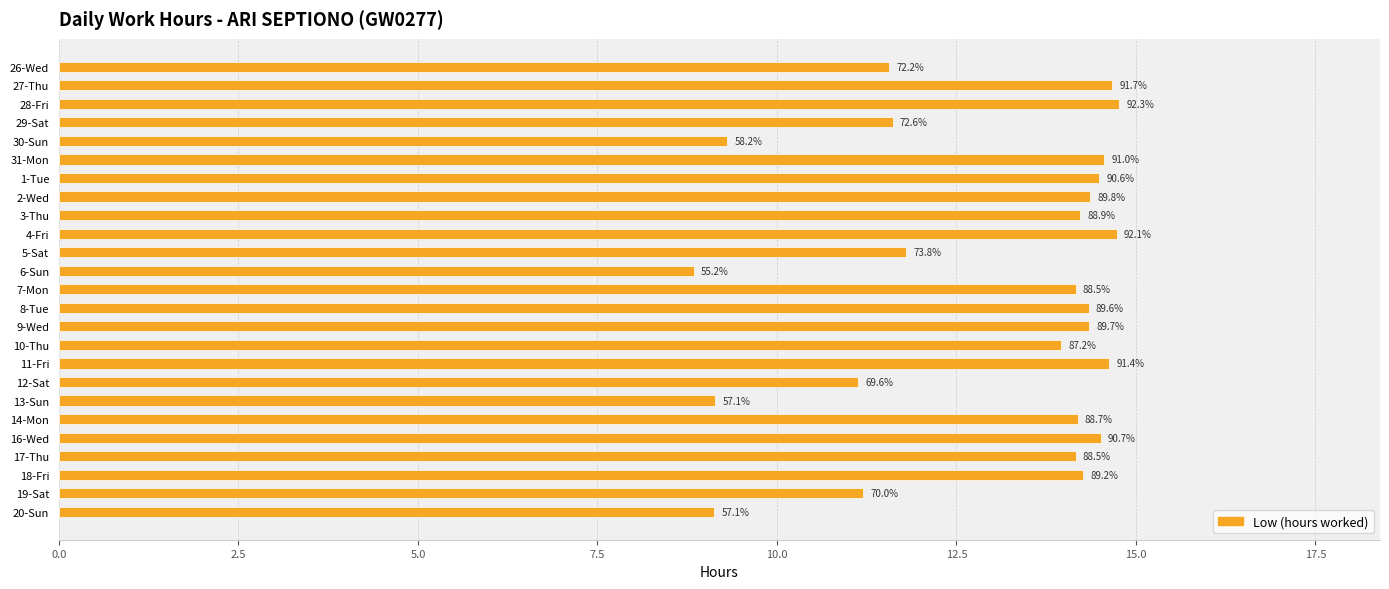

Are the bars horizontal?

Yes